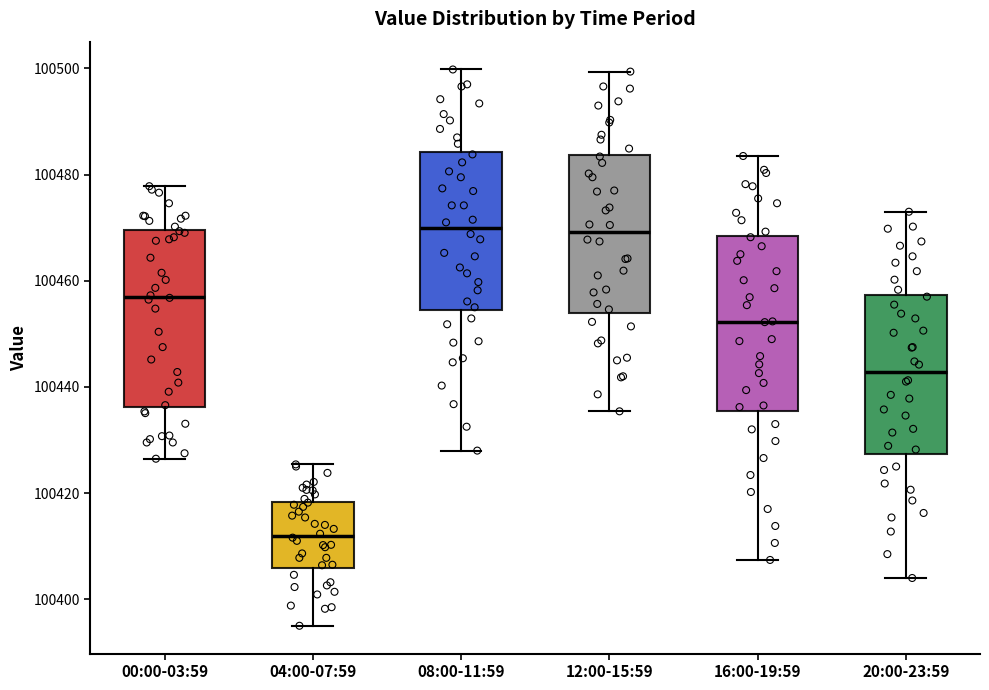

Which box has the lowest median line?

04:00-07:59